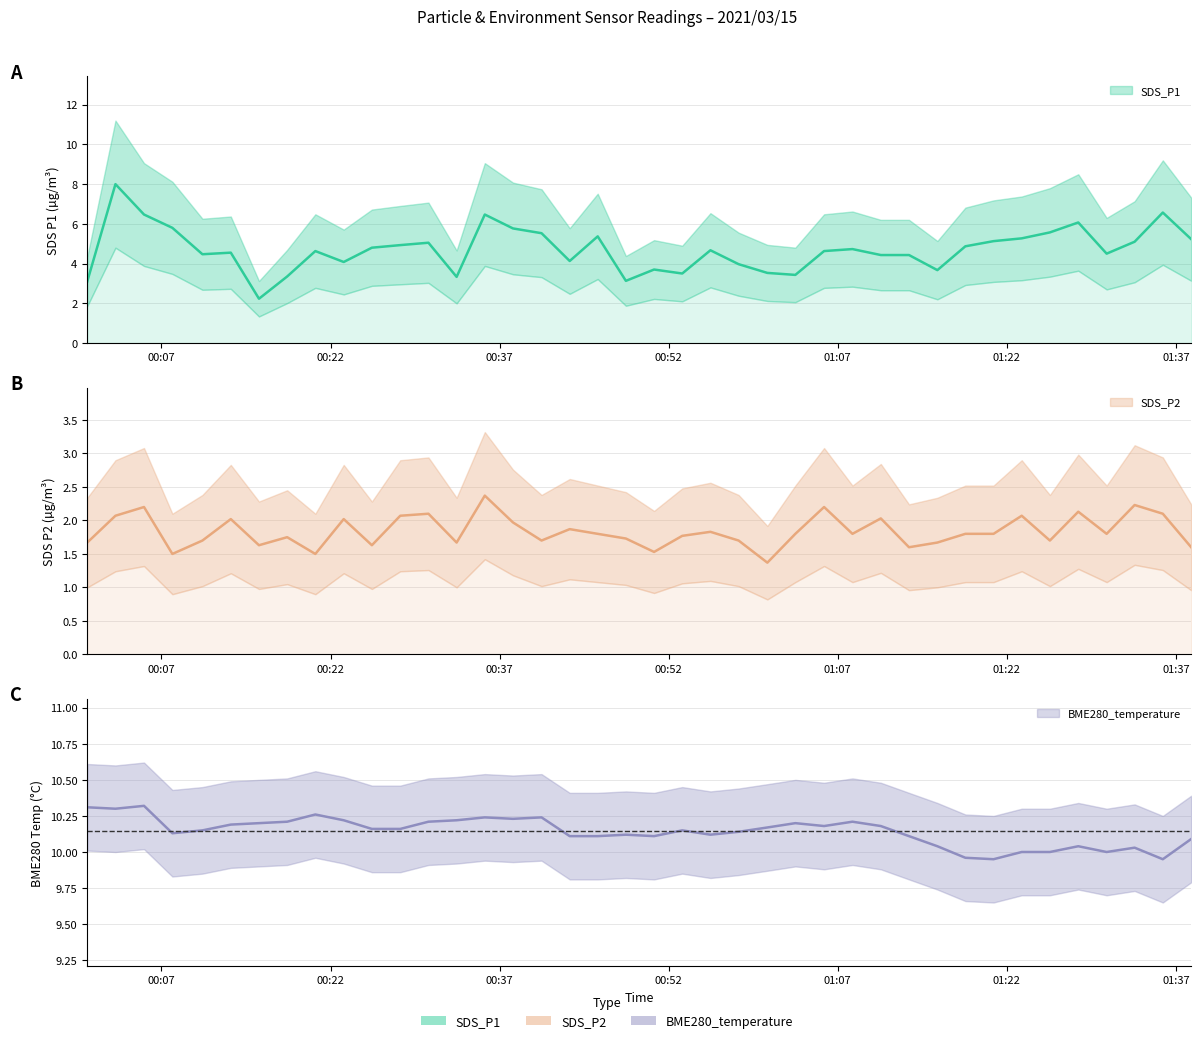

What is the sum of the BME280_temperature values at 2021/03/15 01:28:20 and 2021/03/15 01:18:19?

20.0